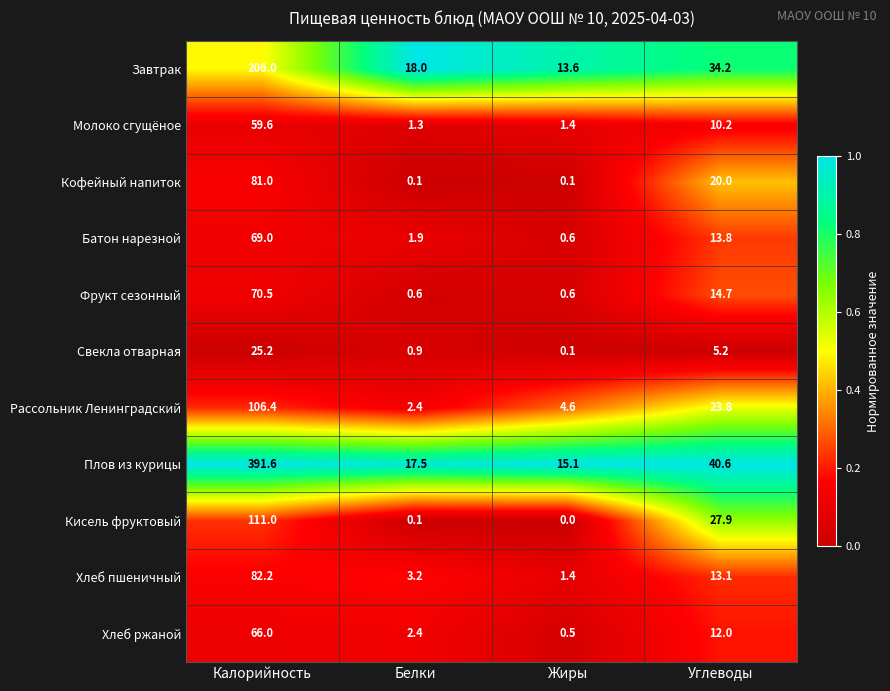

What is the approximate value of Фрукт сезонный at Углеводы?

14.7